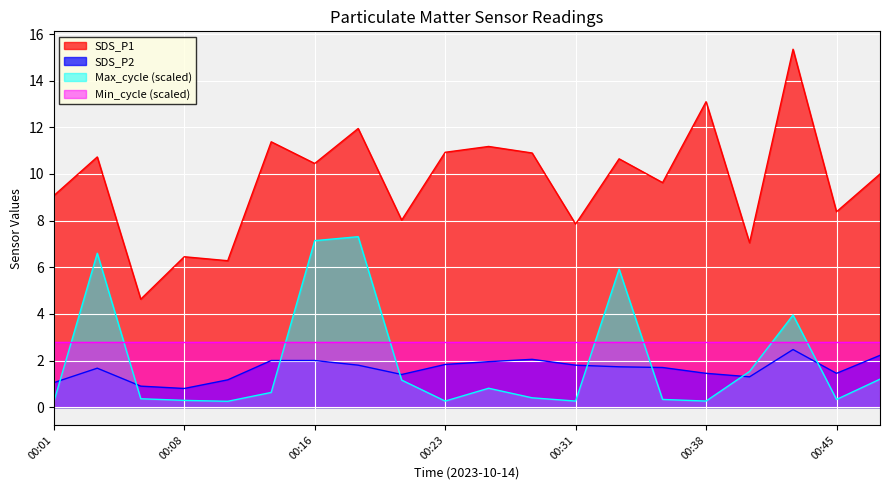

At which label does SDS_P1 first exceed 10?

00:03